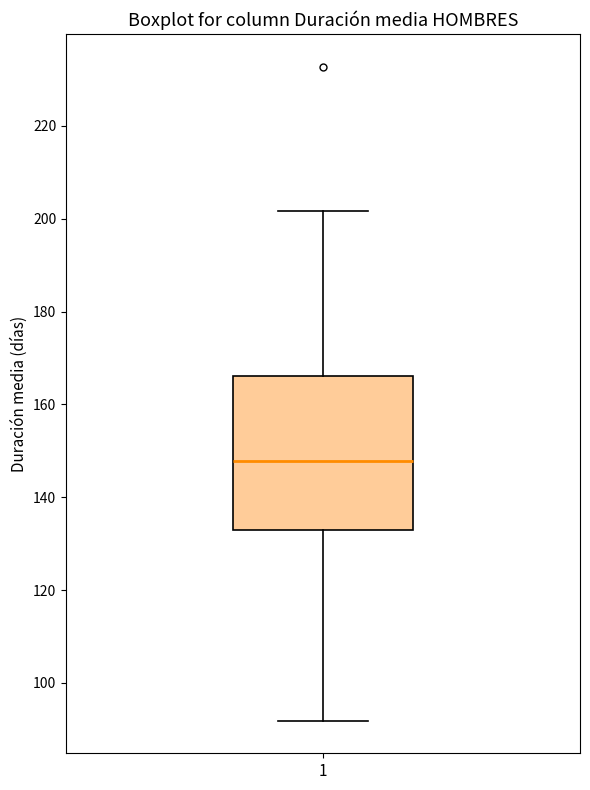

Transcribe this box plot: give where the median line is, the range the box spans, and where the two whiskers end, as read against the y-axis. The values are not printed on the chart, so give them approximately, as read against the axis.

median 148, box 132 to 166, whiskers 92 to 202